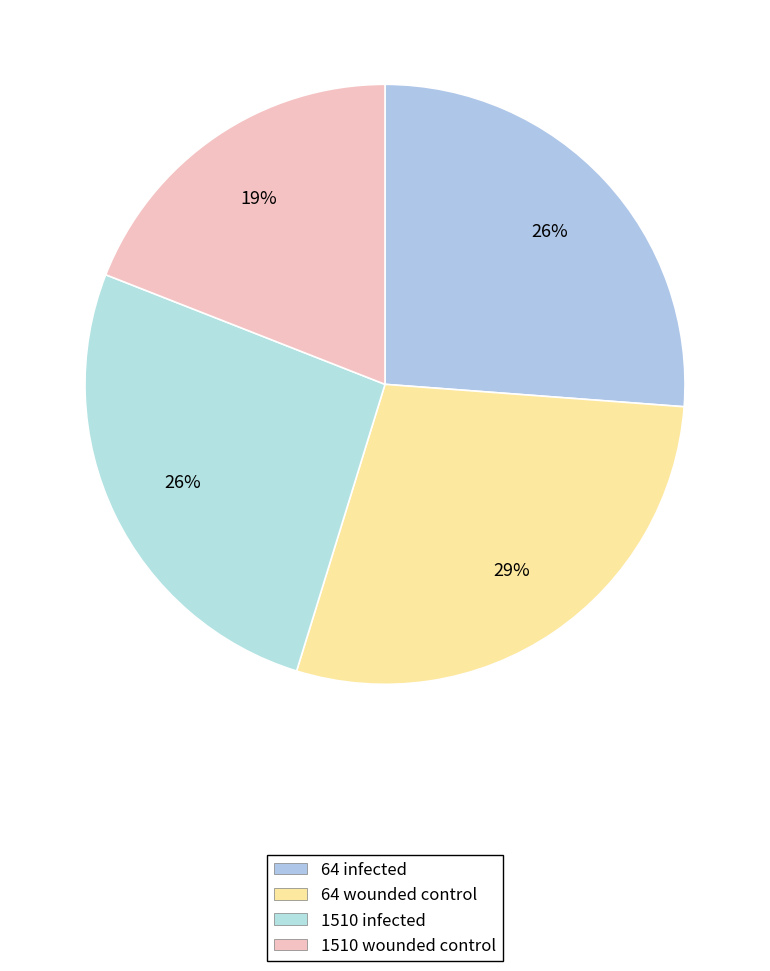

Count the number of slices in the pie.

4